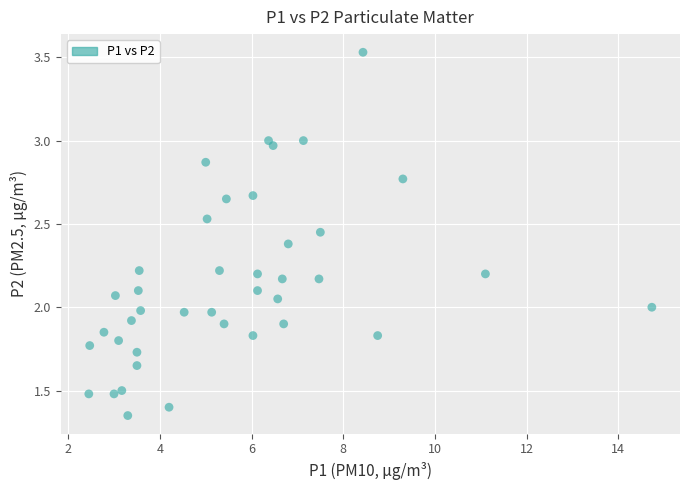

What is the range of X values (max minus min)?

12.3